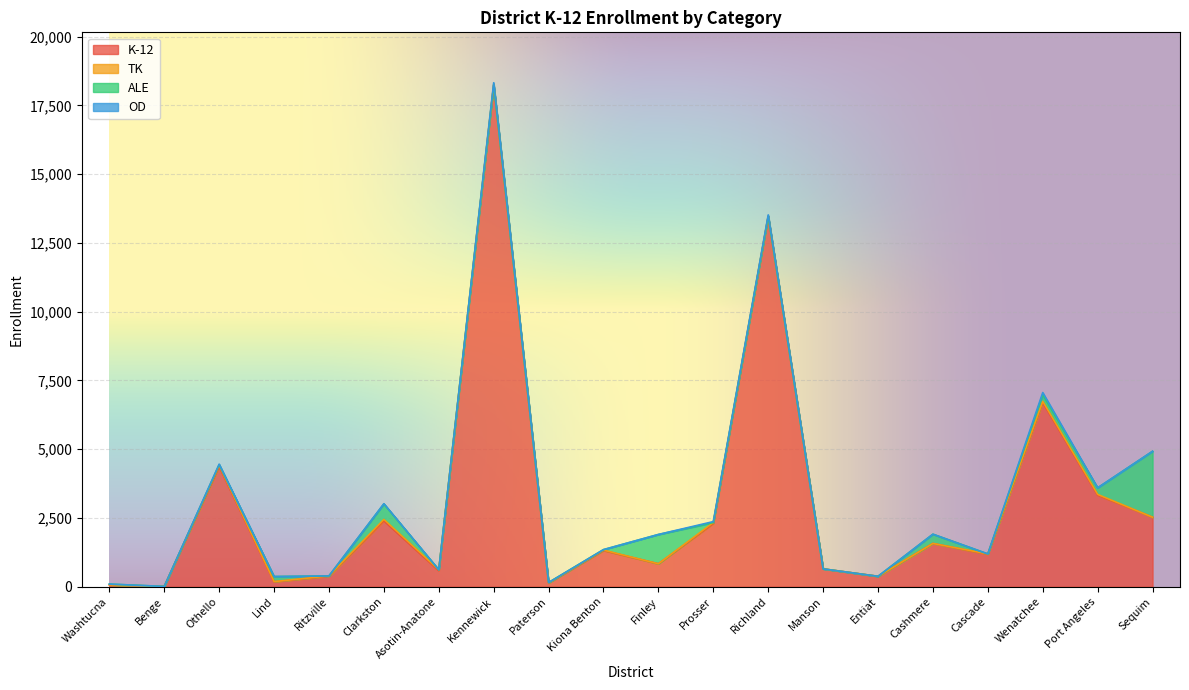

True or false: TK and K-12 cross at least once.

False